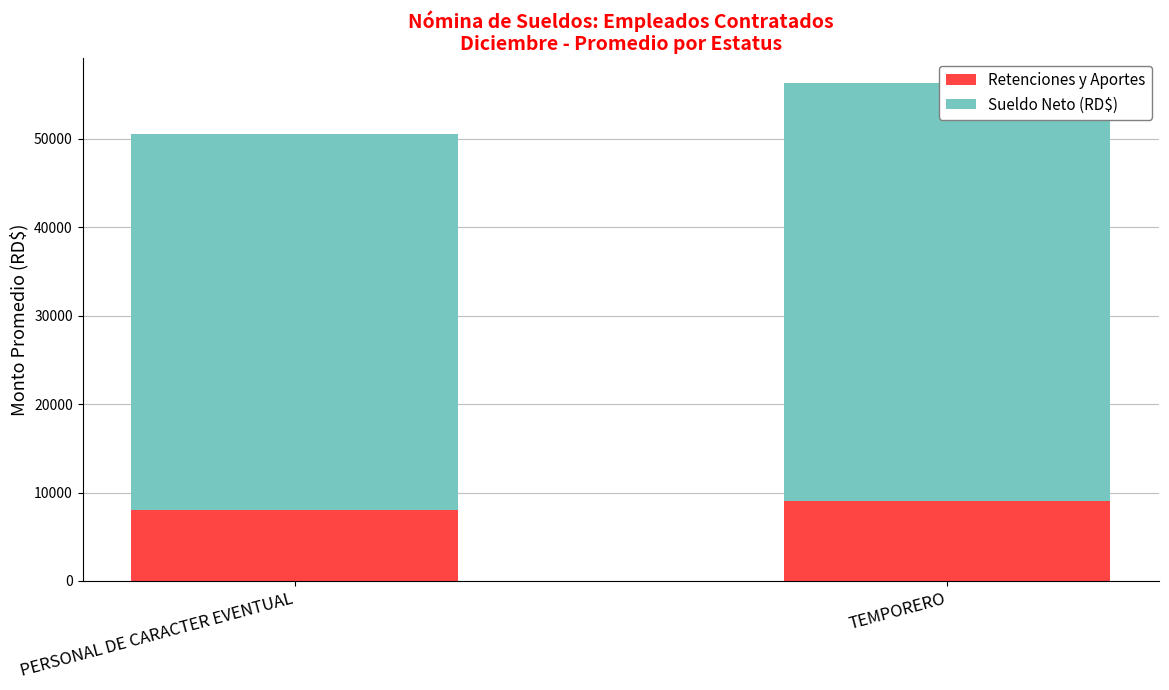

What position from the left is TEMPORERO?

2